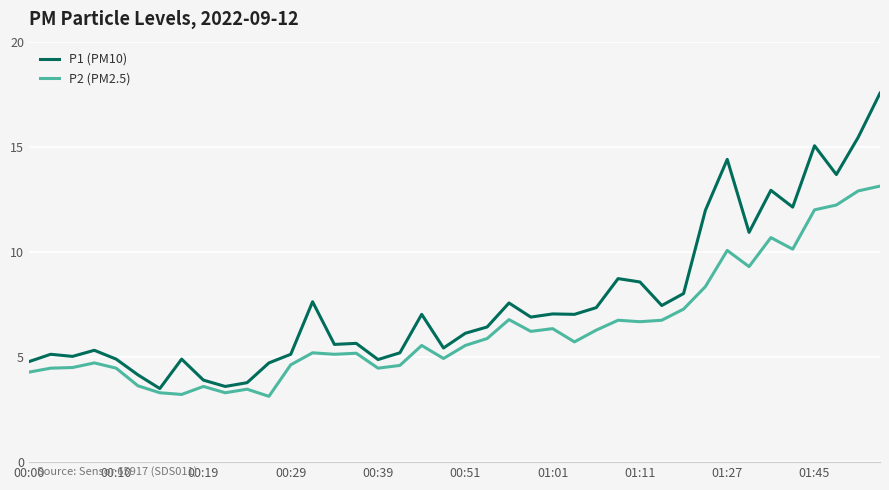

In P1 (PM10), how many points are lower than both neighbors (excluding endpoints)?

12